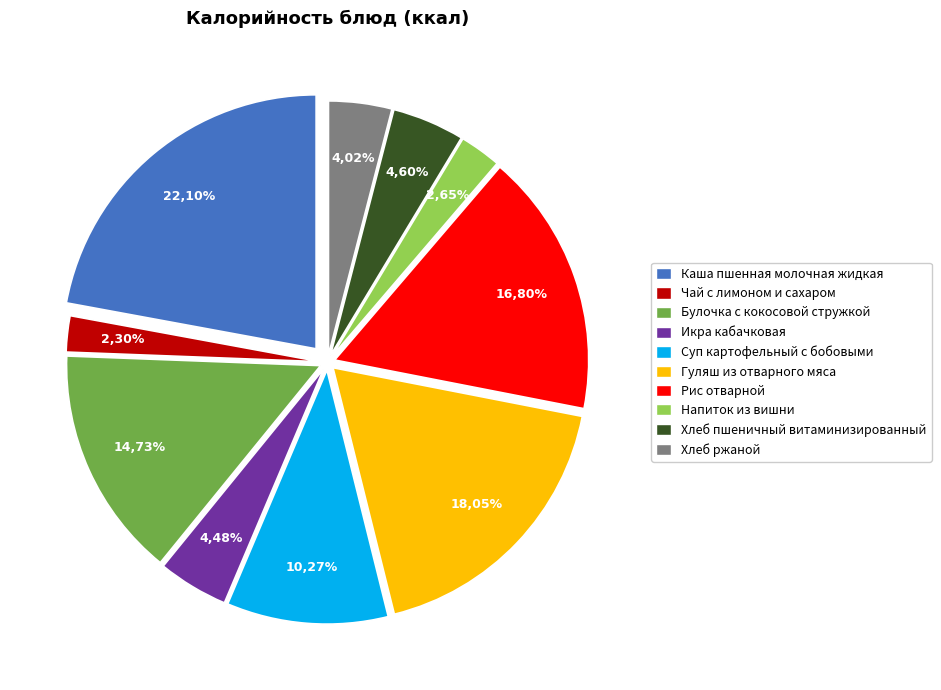

The Хлеб пшеничный витаминизированный slice represents 12% of the pie. True or false?

False